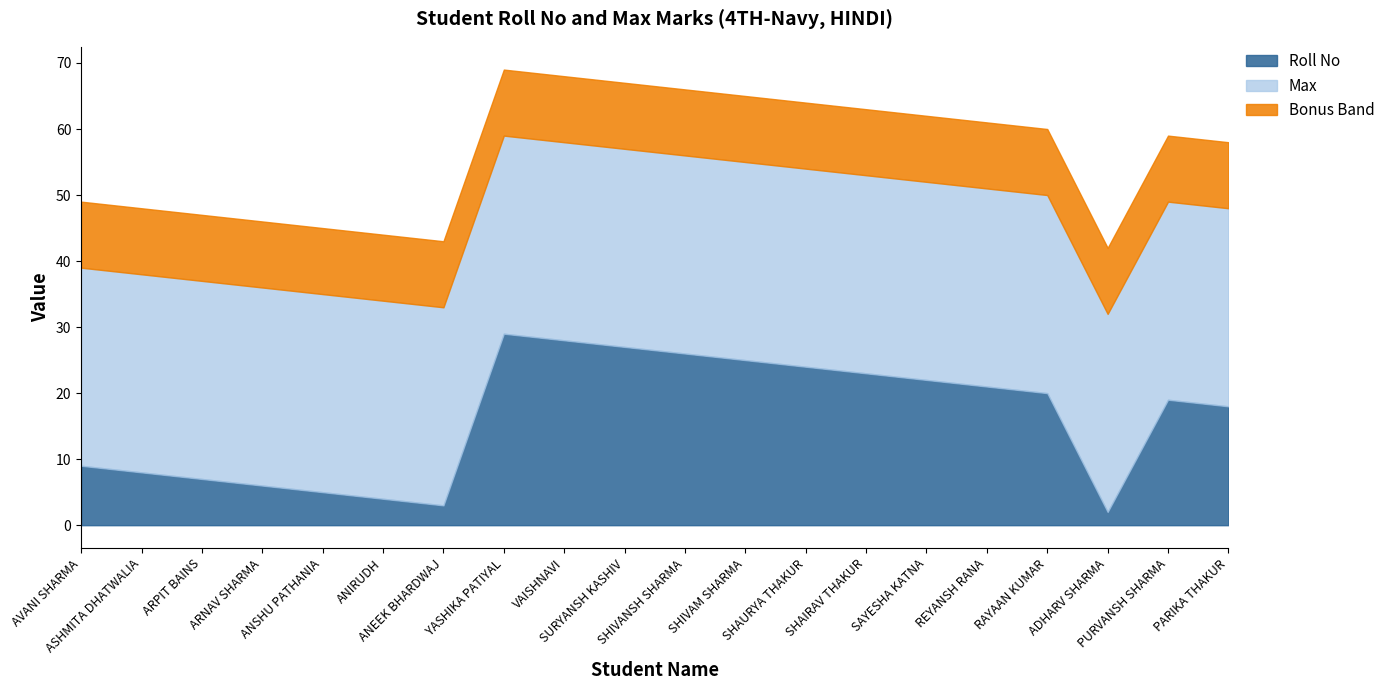

Which has a higher value, PURVANSH SHARMA or ARNAV SHARMA?

PURVANSH SHARMA